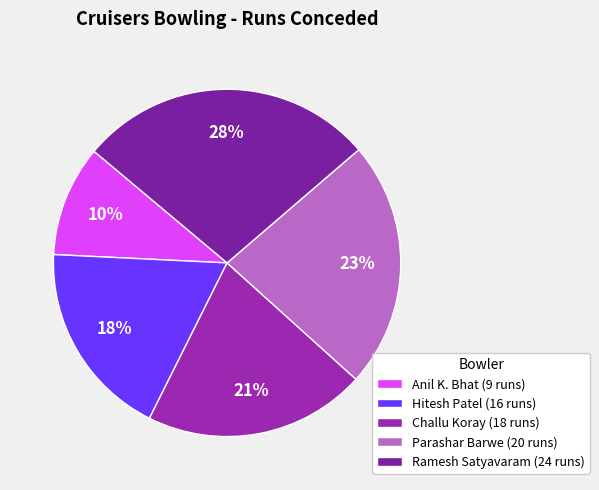

To the nearest percent, what portion does Ramesh Satyavaram represent?

28%